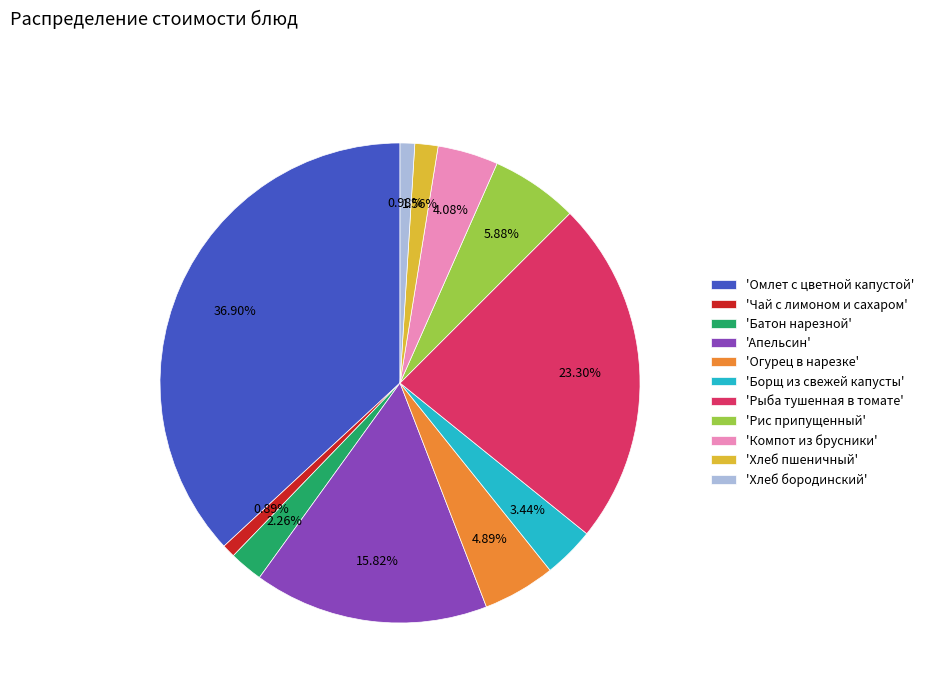

Do 'Хлеб пшеничный' and 'Апельсин' together represent more than half of the pie?

No